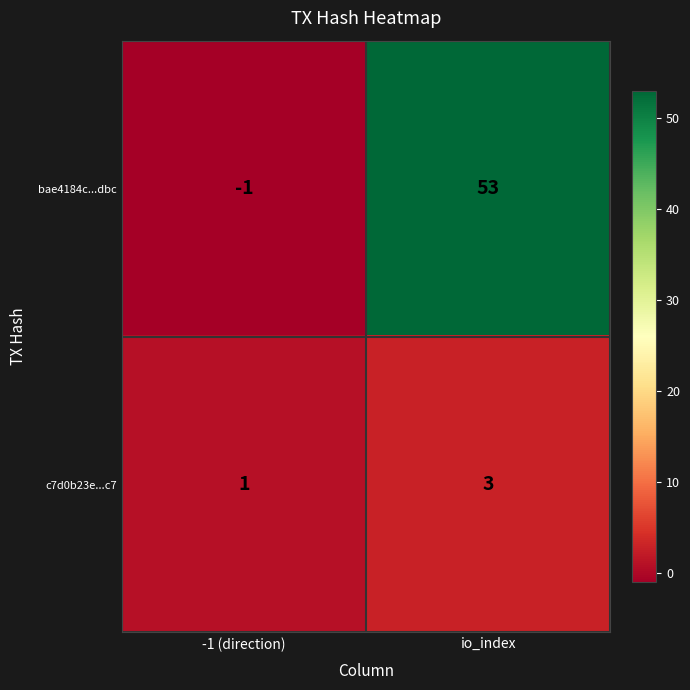

Which series has the largest range (max minus min)?

bae4184c...dbc